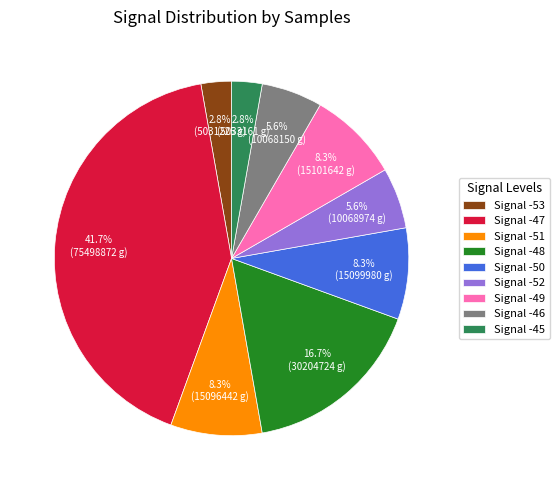

Is there any slice that represents more than half of the pie?

No